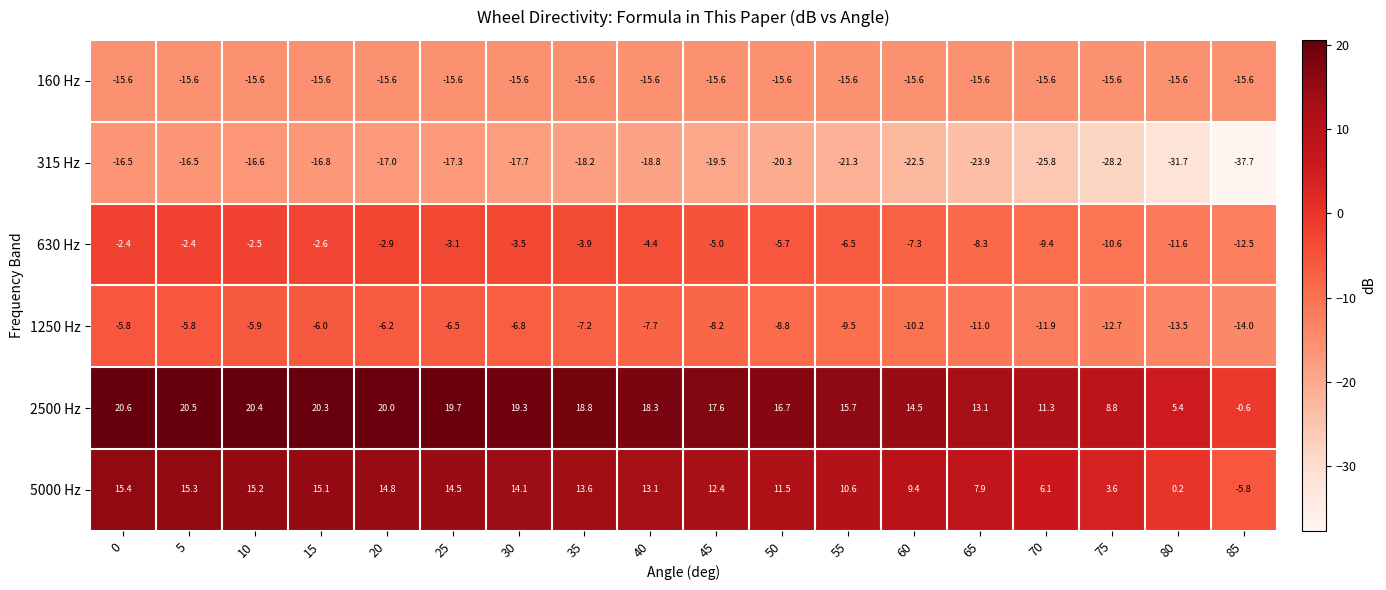

What is the total value across all series at 25?

-8.3